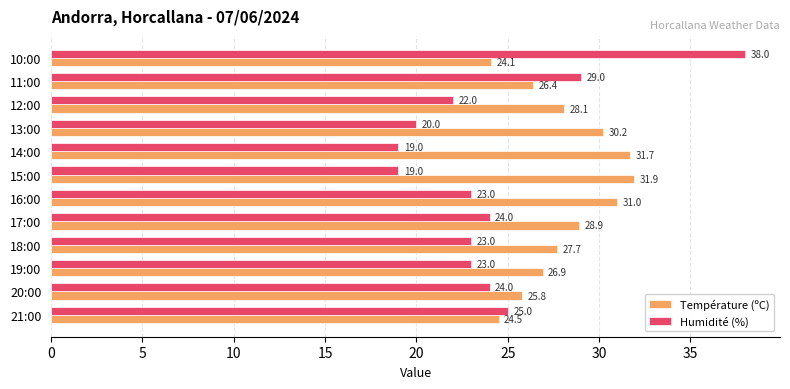

What is the sum of all Température (ºC) values?

337.2